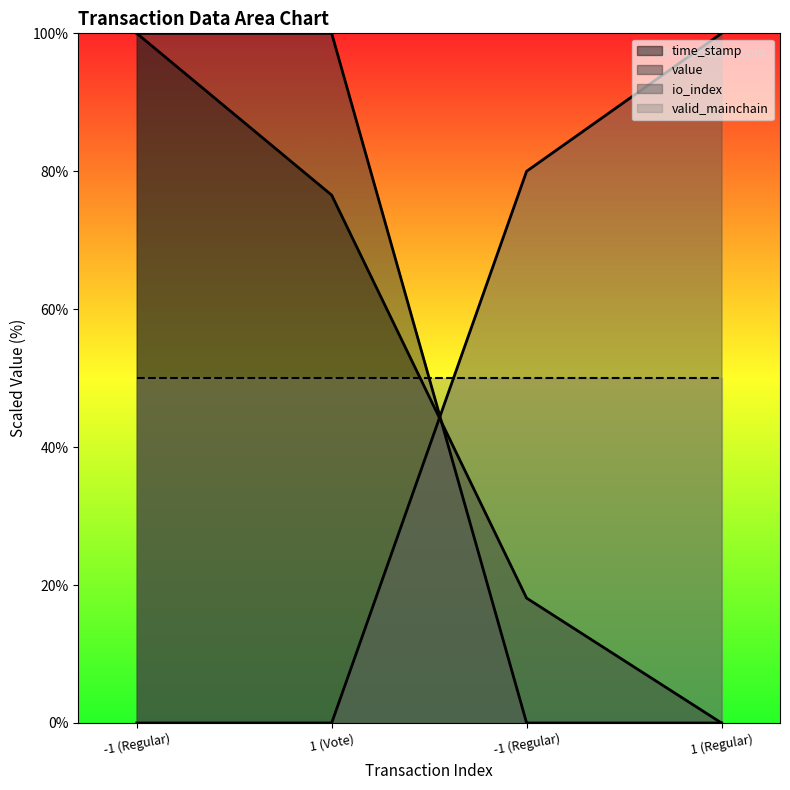

Is it true that time_stamp equals 0.0 at 1 (Regular)?

True